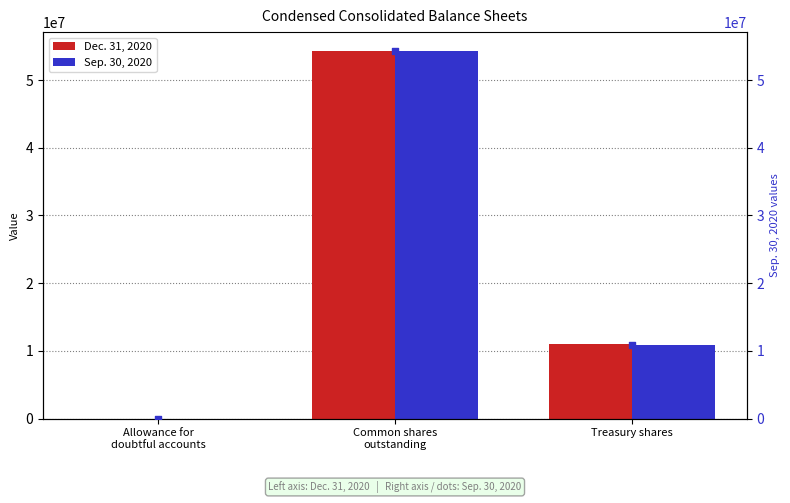

Which series contains the lowest Y value?

Dec. 31, 2020